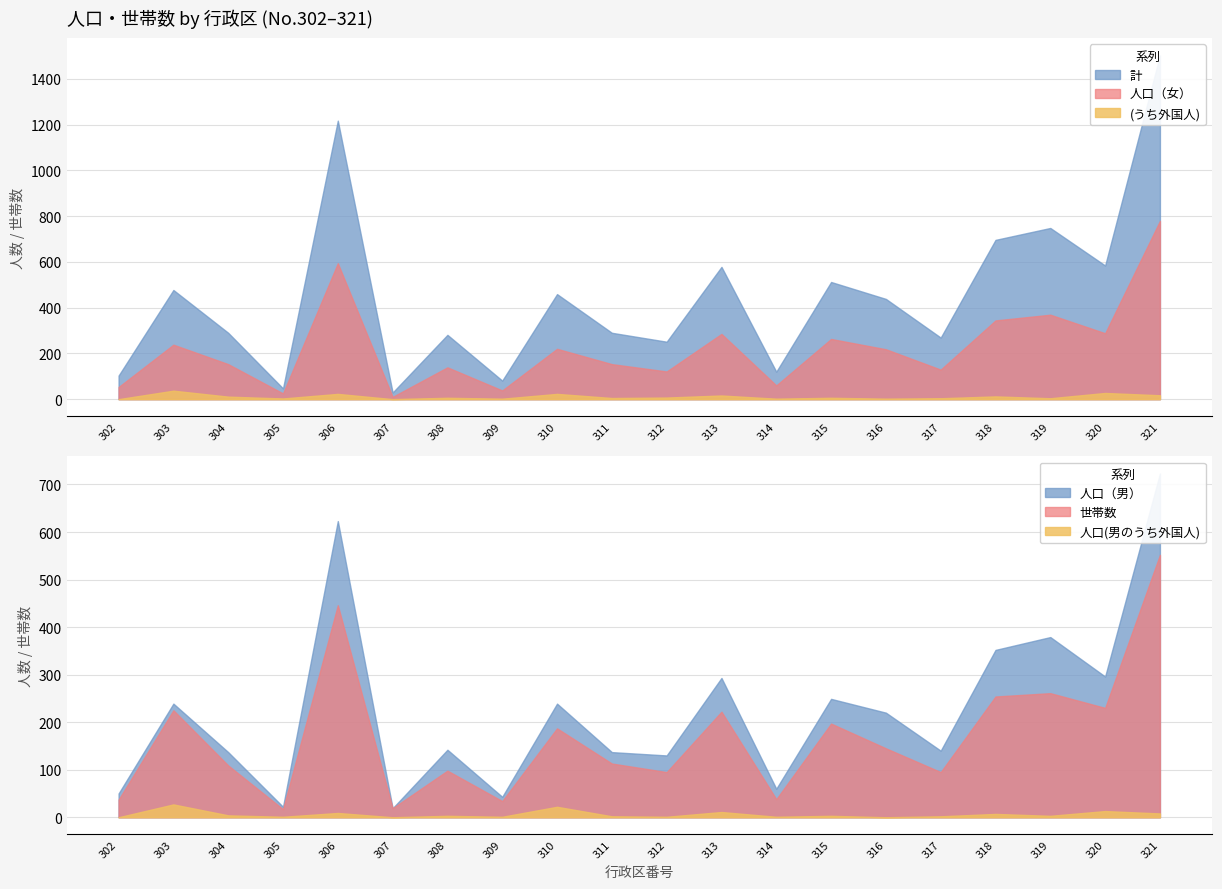

Between 311 and 315, which is larger?

315